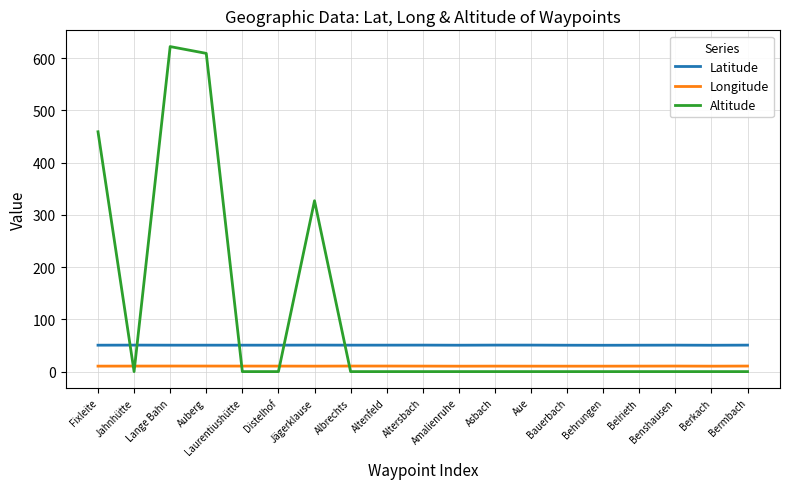

True or false: Longitude and Latitude intersect in this chart.

False